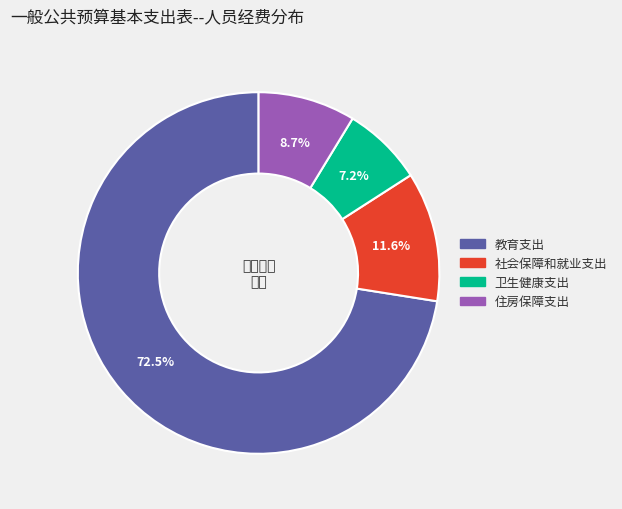

What portion of the pie excludes 教育支出?

27.5%